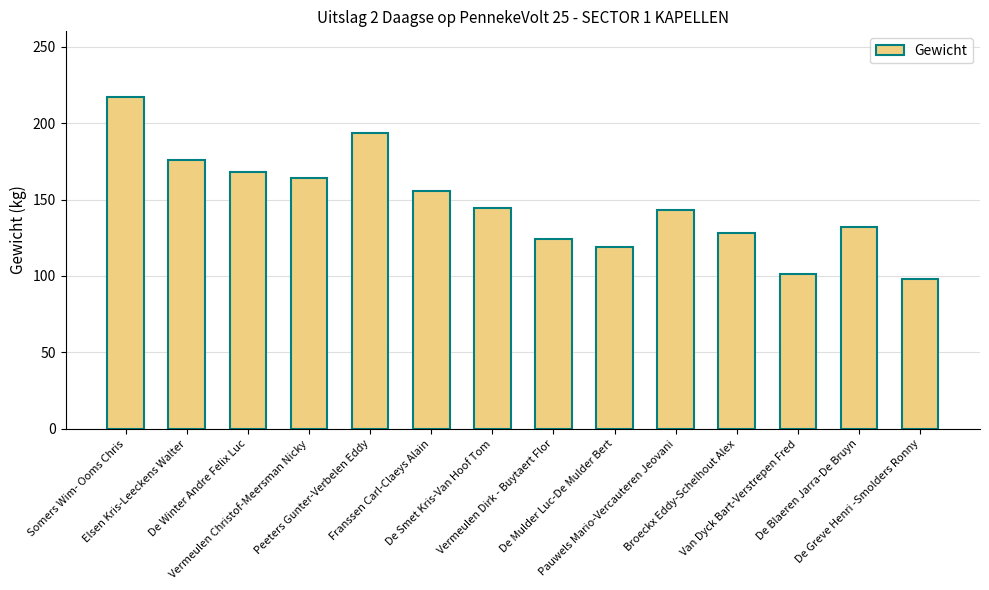

How many data points does each series have?

14